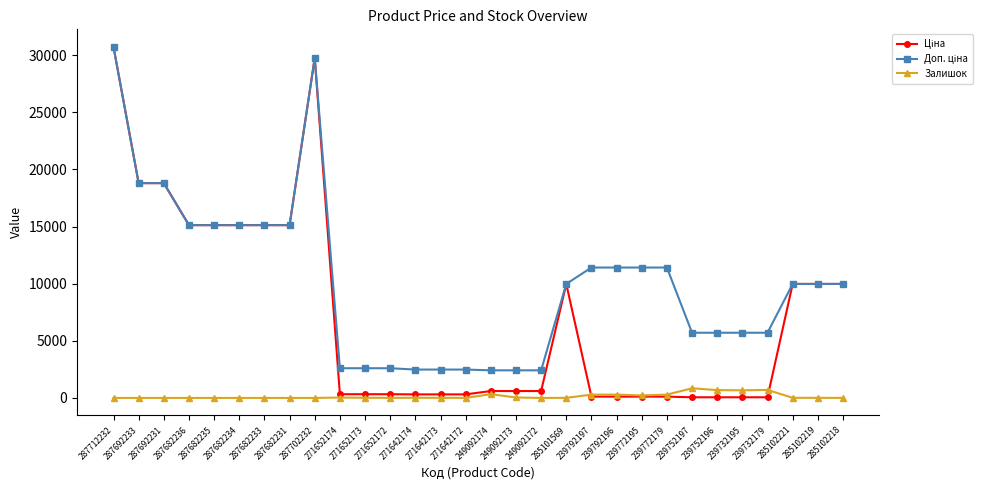

After their last crossing, which series has the higher values: Ціна or Залишок?

Ціна